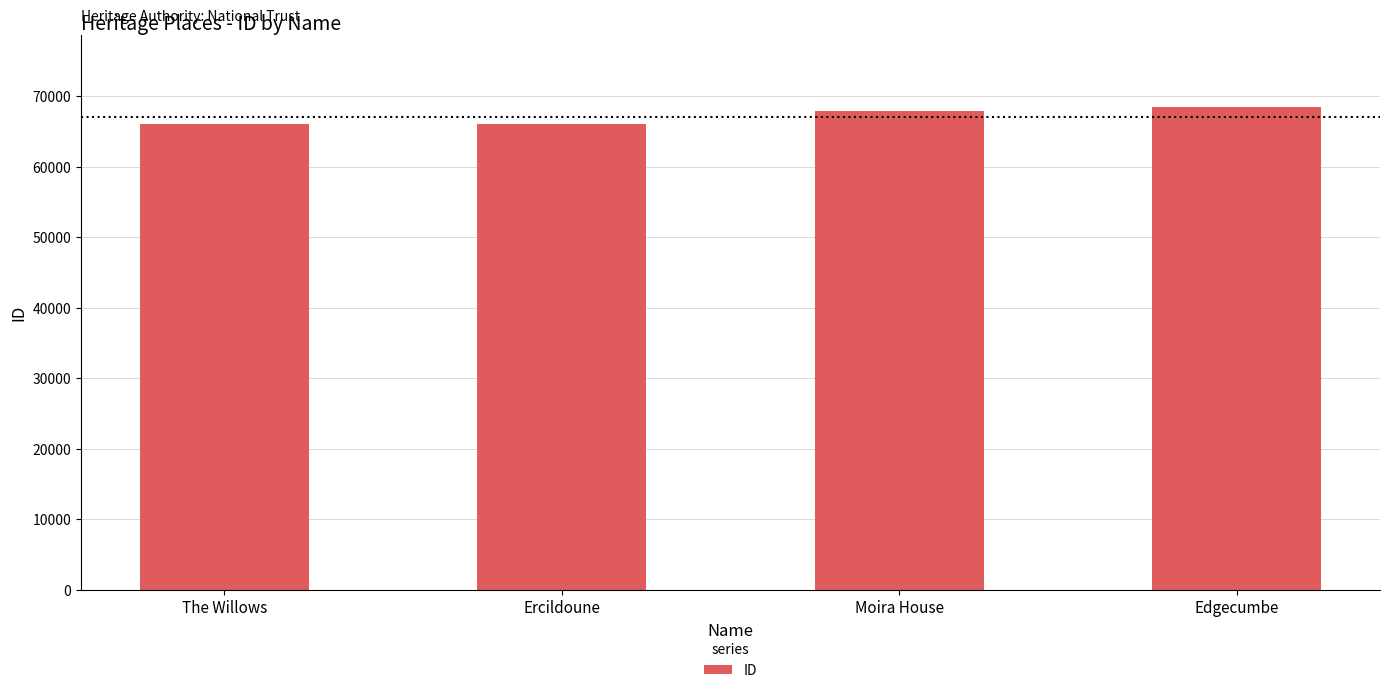

How many series are shown in this chart?

1